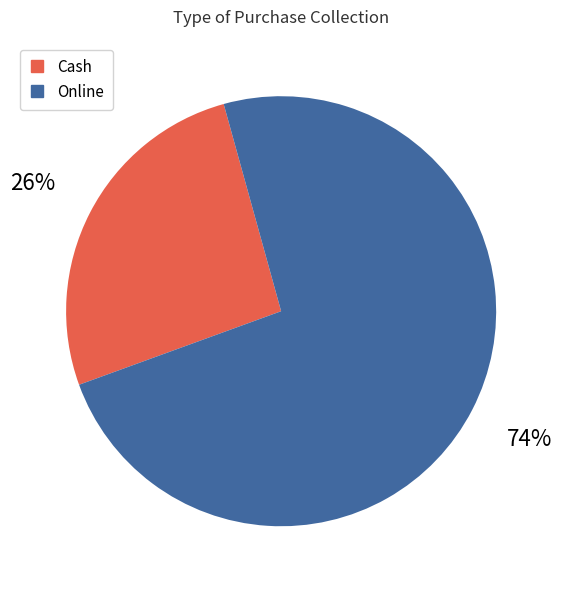

Is there any slice that represents more than half of the pie?

Yes